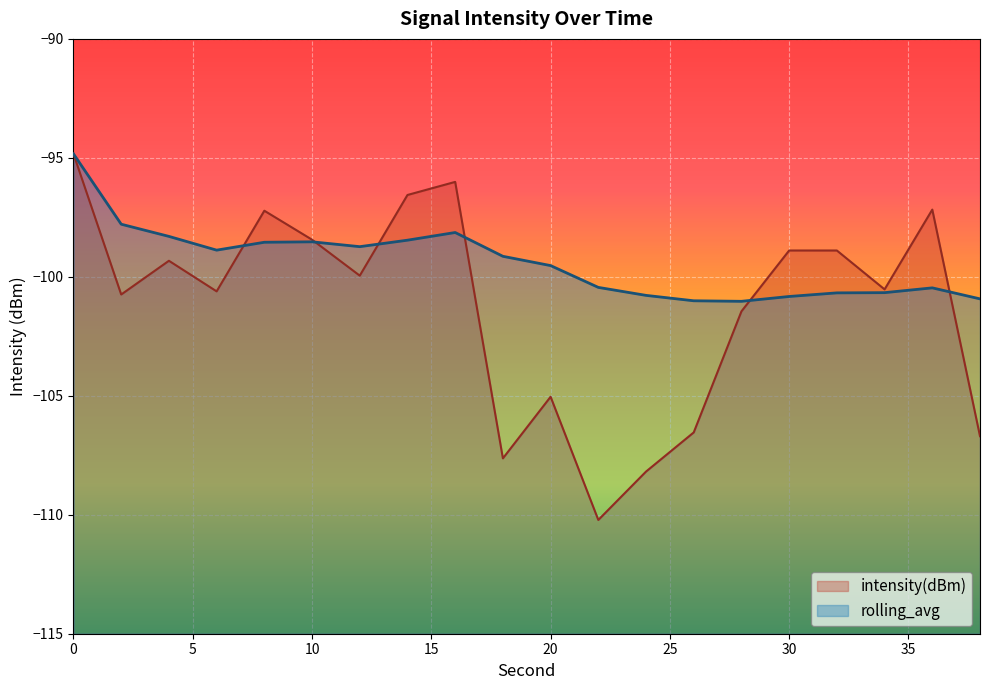

At which category does rolling_avg reach its first local valley?

6